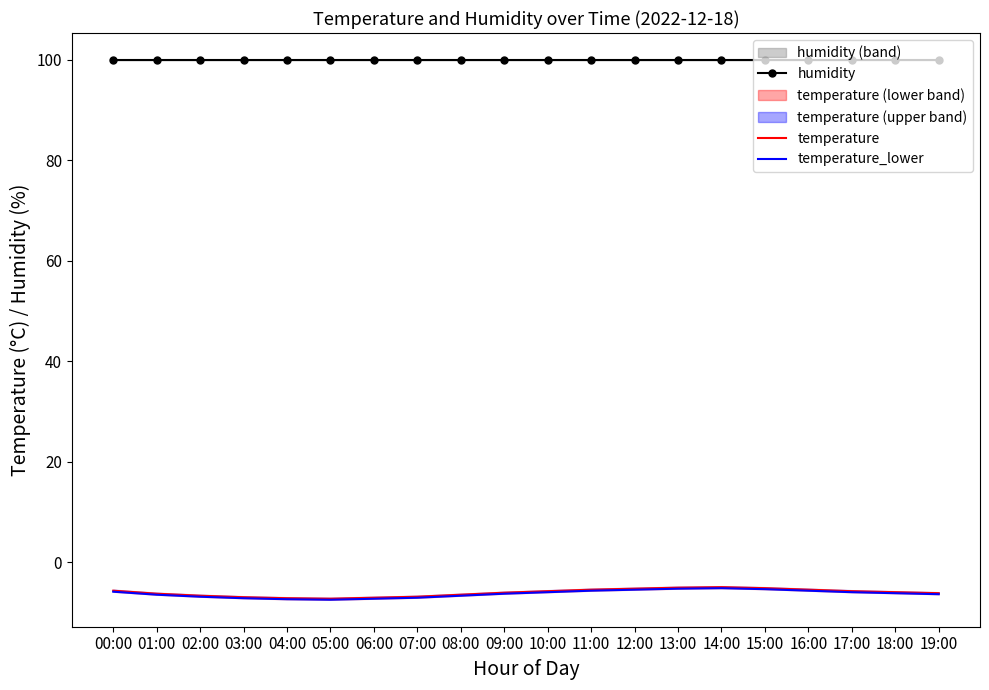

Reading left to right, extract all data points from this chart.

humidity: 99.9	99.9	99.9	99.9	99.9	99.9	99.9	99.9	99.9	99.9	99.9	99.9	99.9	99.9	99.9	99.9	99.9	99.9	99.9	99.9
temperature: -5.7	-6.3	-6.7	-7.0	-7.2	-7.3	-7.1	-6.9	-6.5	-6.1	-5.8	-5.5	-5.3	-5.1	-5.0	-5.2	-5.5	-5.8	-6.0	-6.2
temperature_lower: -5.9	-6.5	-6.9	-7.2	-7.4	-7.5	-7.3	-7.1	-6.7	-6.3	-6.0	-5.7	-5.5	-5.3	-5.2	-5.4	-5.7	-6.0	-6.2	-6.4